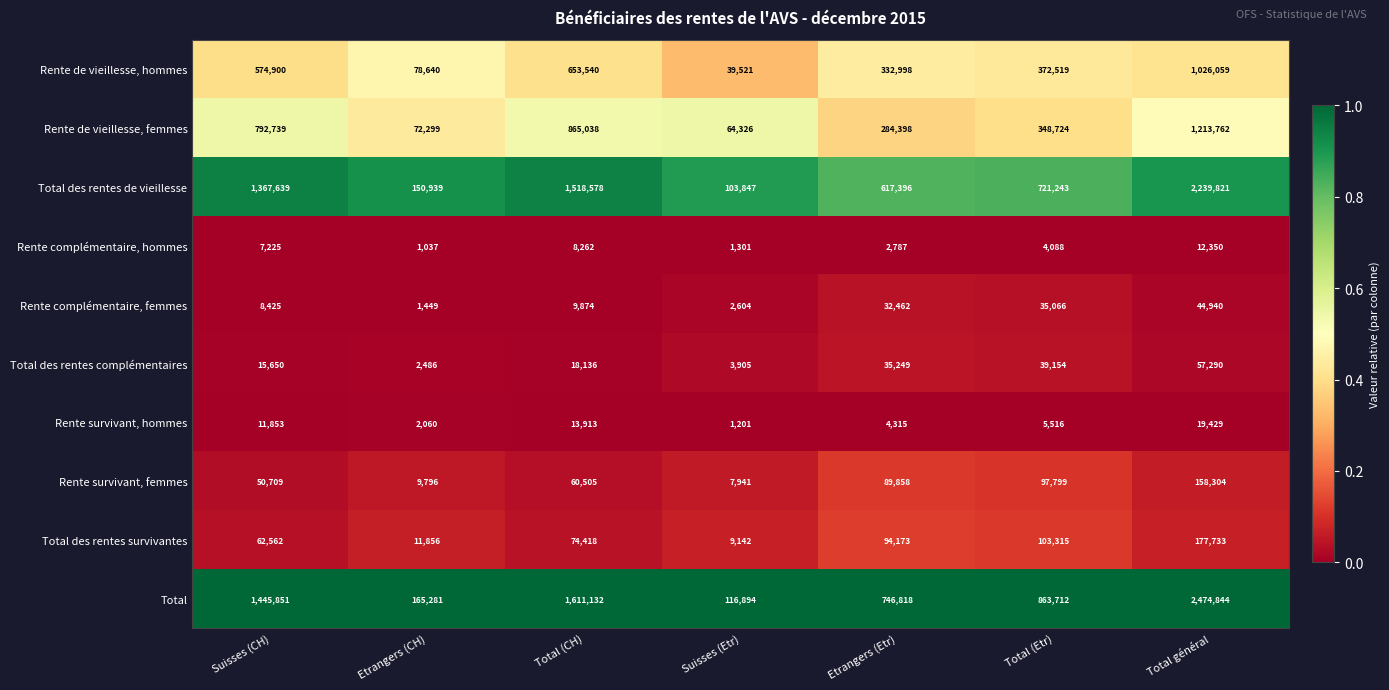

What is the minimum value for Total des rentes complémentaires?

2486